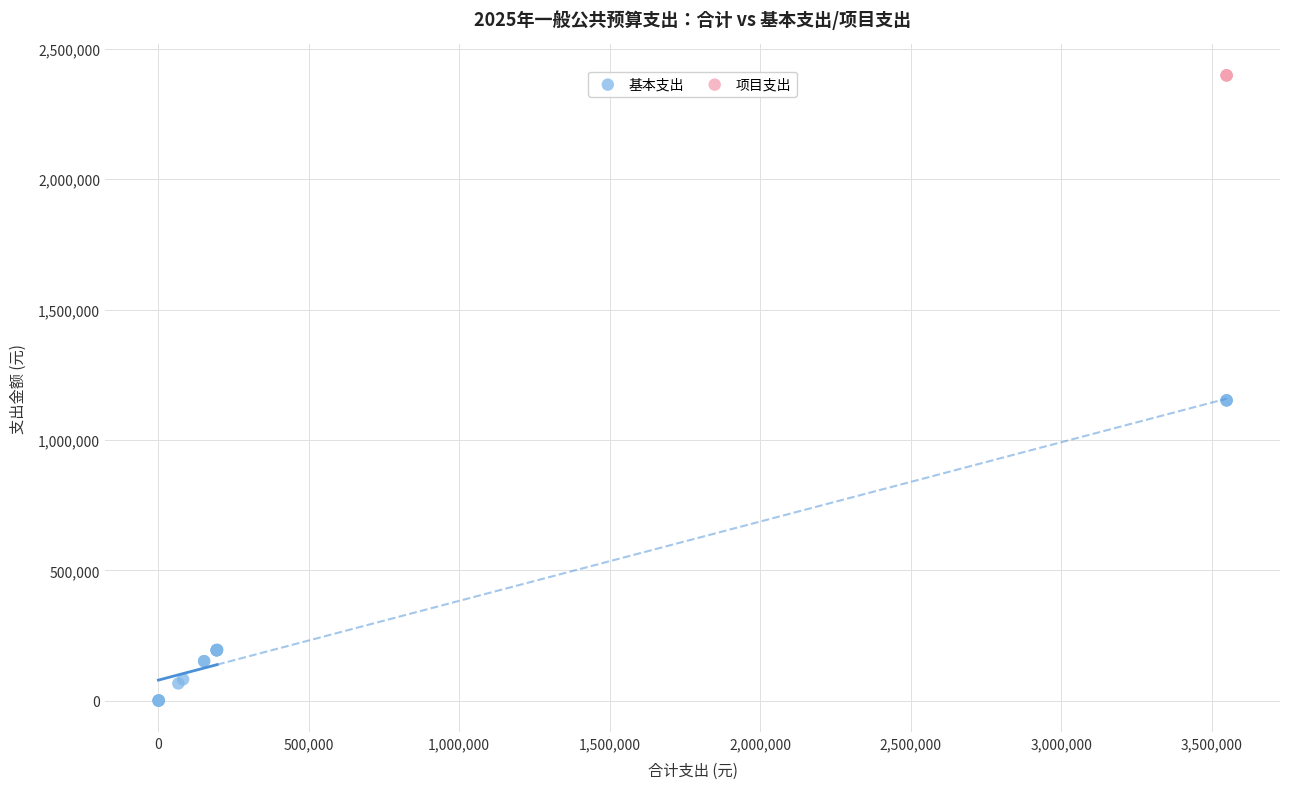

Which series reaches the minimum Y coordinate?

基本支出